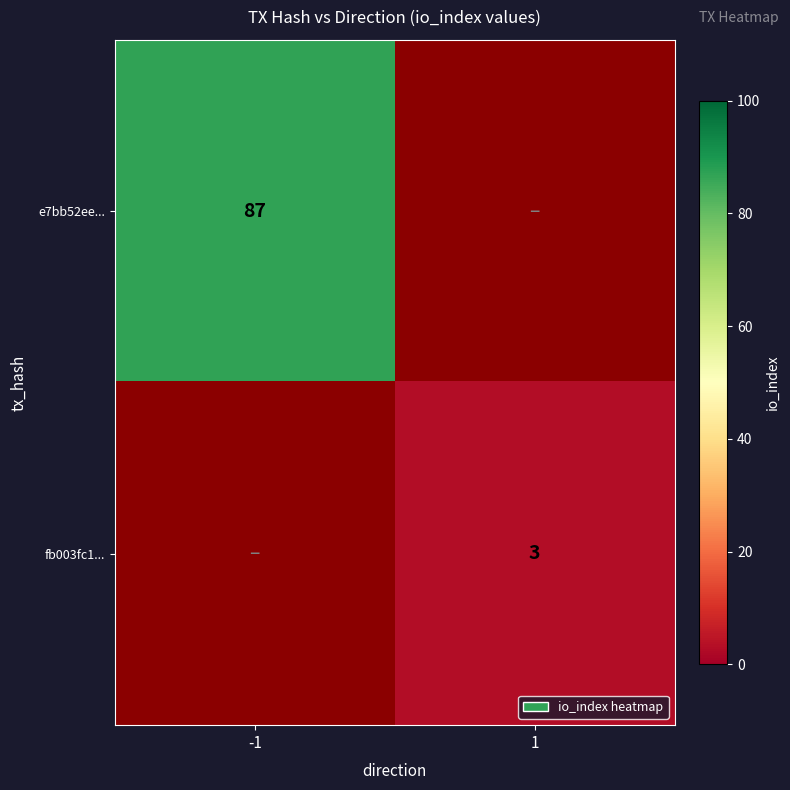

At how many categories does at least one series exceed 25?

1